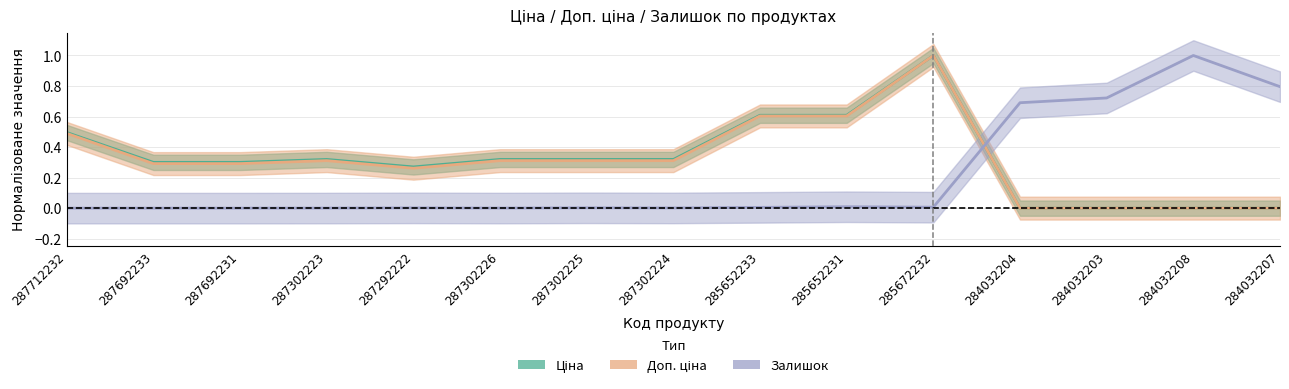

What is the maximum value shown in the chart?

1.0